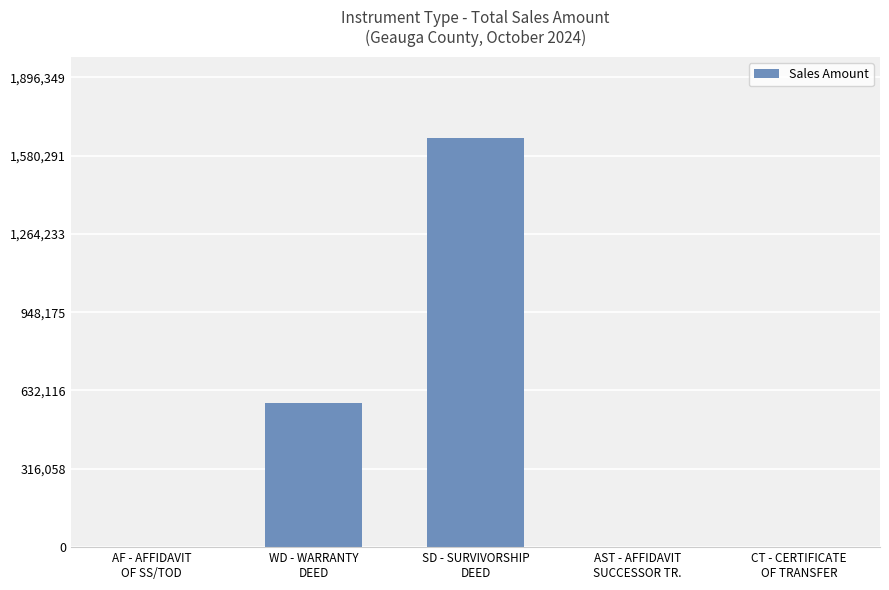

How many values exceed 0?

2